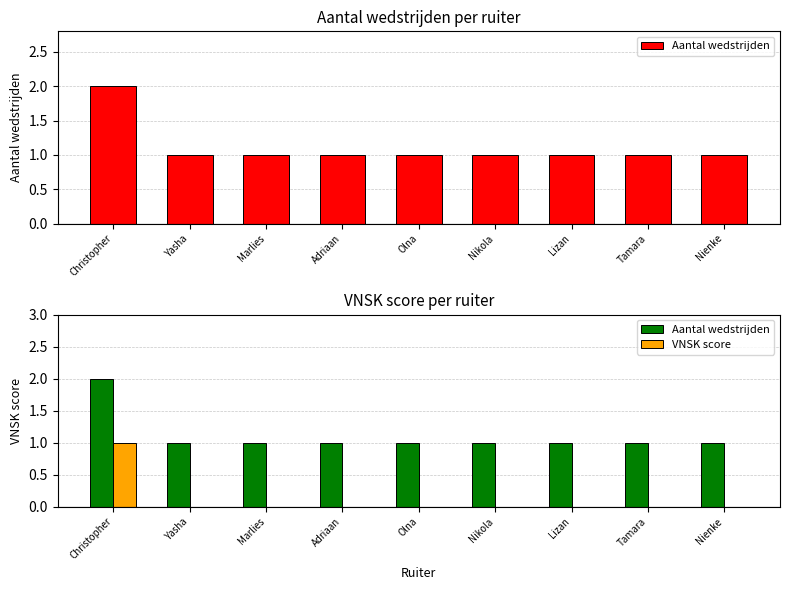

Rank the categories by VNSK score value from lowest to highest.

Yasha, Marlies, Adriaan, Olna, Nikola, Lizan, Tamara, Nienke, Christopher